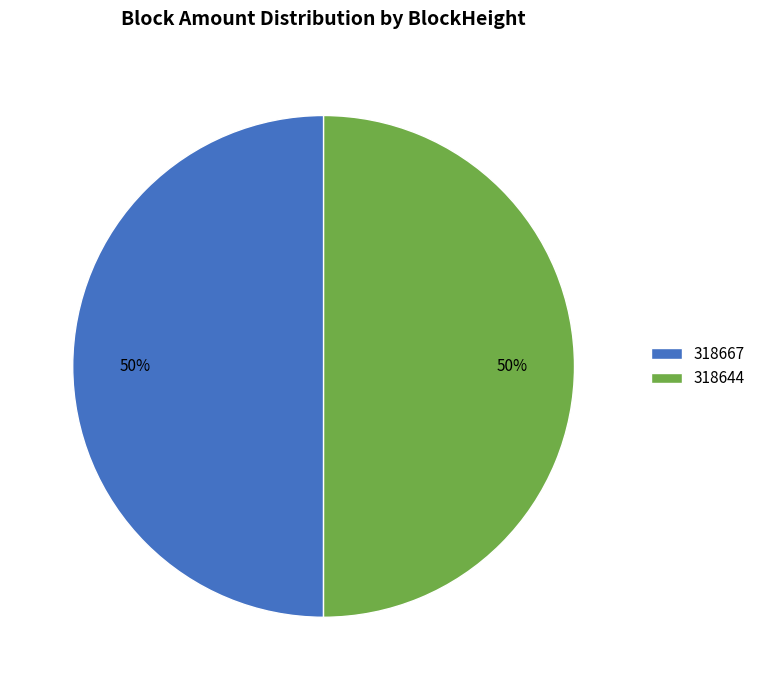

True or false: 318667 accounts for 43% of the total.

False